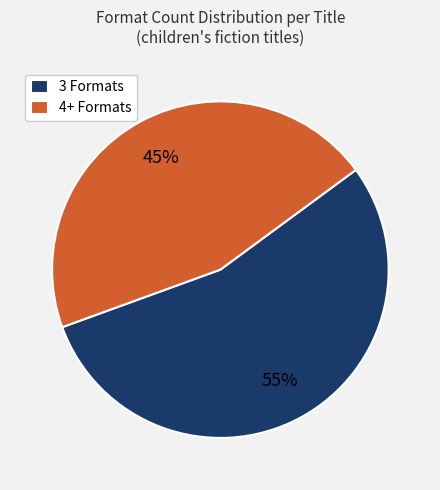

To the nearest percent, what is the average slice percentage?

50%